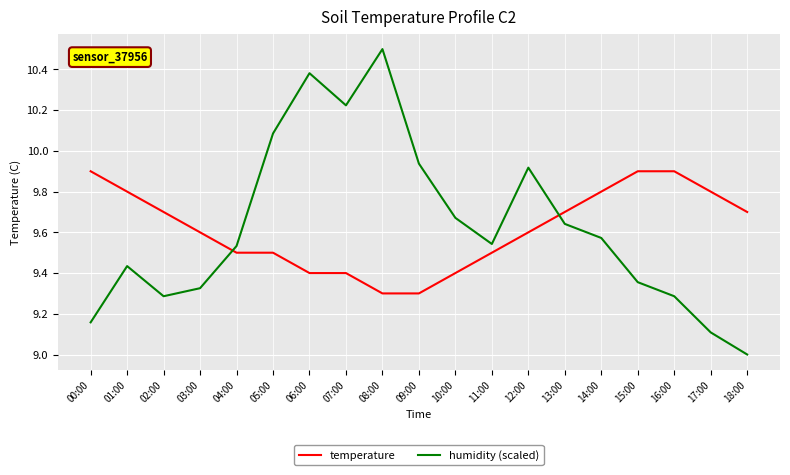

What is the maximum value shown in the chart?

10.5